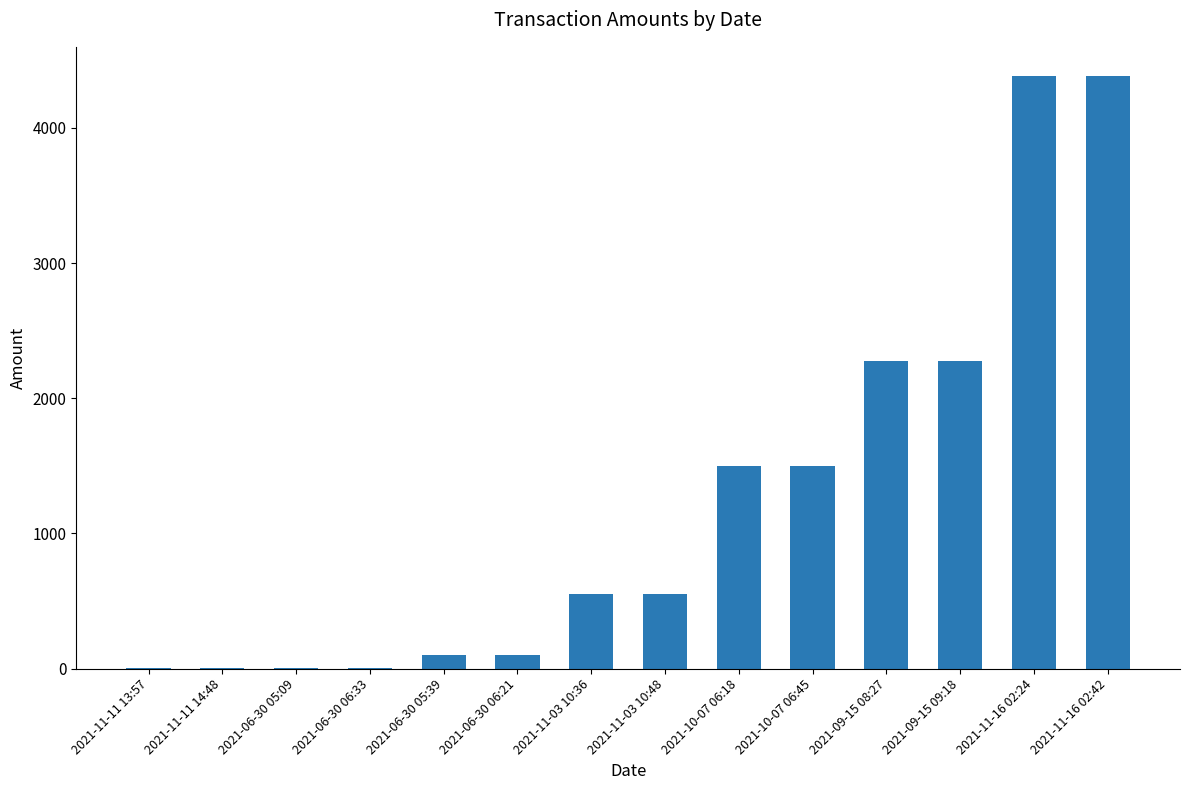

Between 2021-11-16 02:24 and 2021-06-30 06:33, which is larger?

2021-11-16 02:24